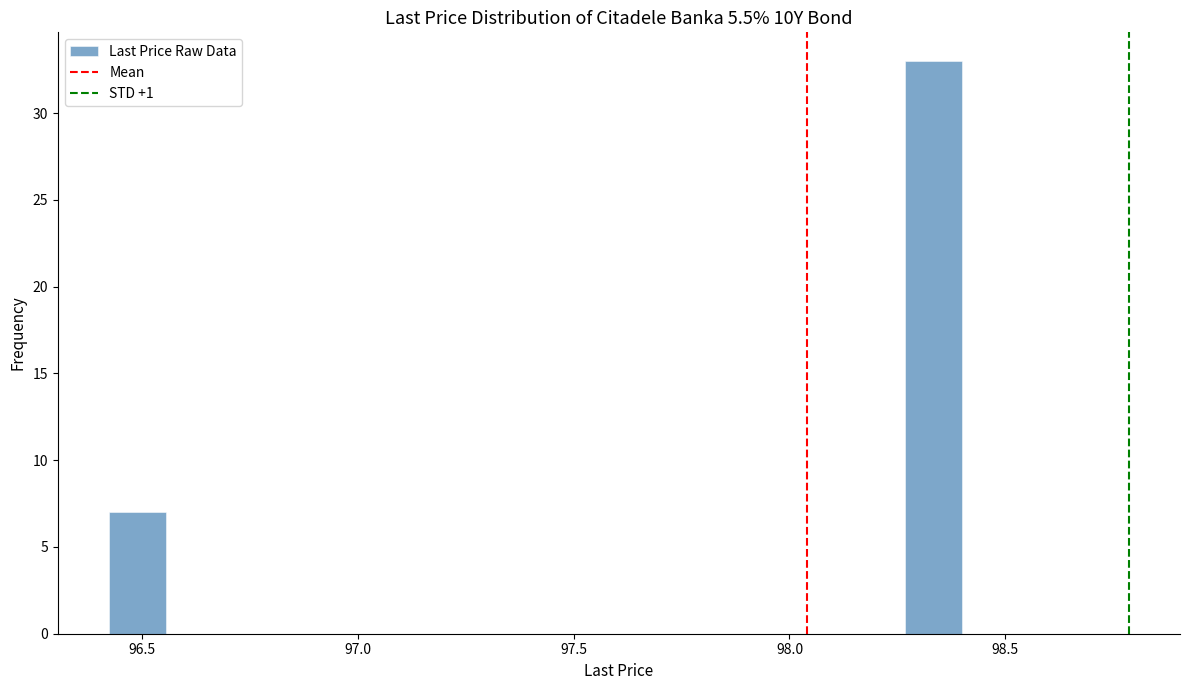

Read against the x-axis, roughly where is the centre of the tallest bar?

98.35